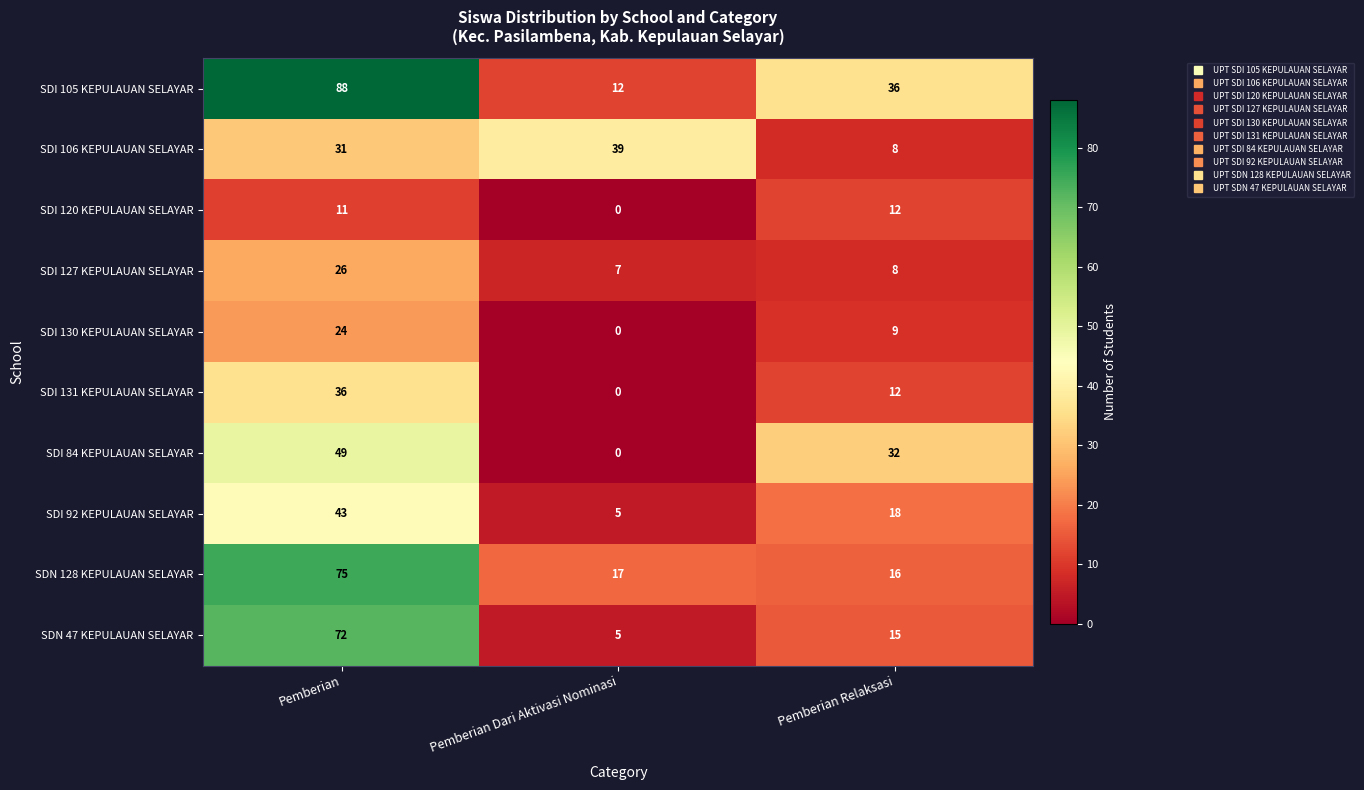

Reading left to right, what are all the values shown in this chart?

SDI 105 KEPULAUAN SELAYAR: 88	12	36
SDI 106 KEPULAUAN SELAYAR: 31	39	8
SDI 120 KEPULAUAN SELAYAR: 11	0	12
SDI 127 KEPULAUAN SELAYAR: 26	7	8
SDI 130 KEPULAUAN SELAYAR: 24	0	9
SDI 131 KEPULAUAN SELAYAR: 36	0	12
SDI 84 KEPULAUAN SELAYAR: 49	0	32
SDI 92 KEPULAUAN SELAYAR: 43	5	18
SDN 128 KEPULAUAN SELAYAR: 75	17	16
SDN 47 KEPULAUAN SELAYAR: 72	5	15